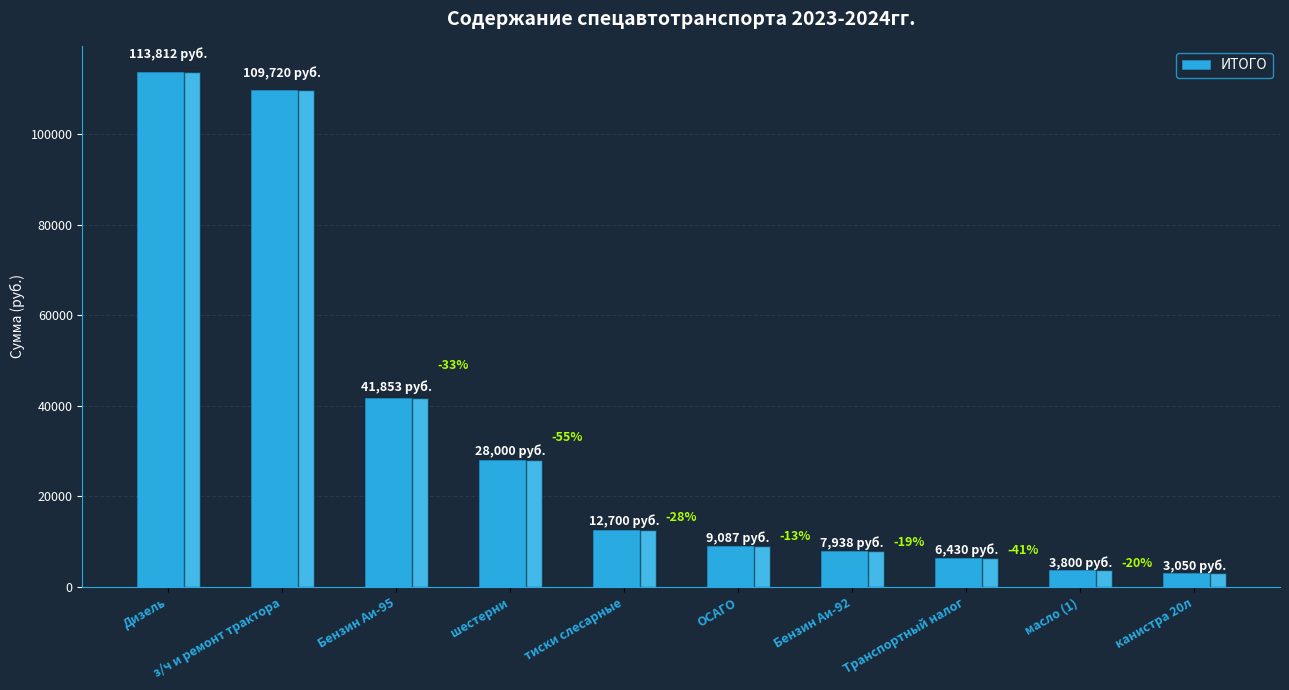

Between Транспортный налог and Бензин Аи-92, which is larger?

Бензин Аи-92